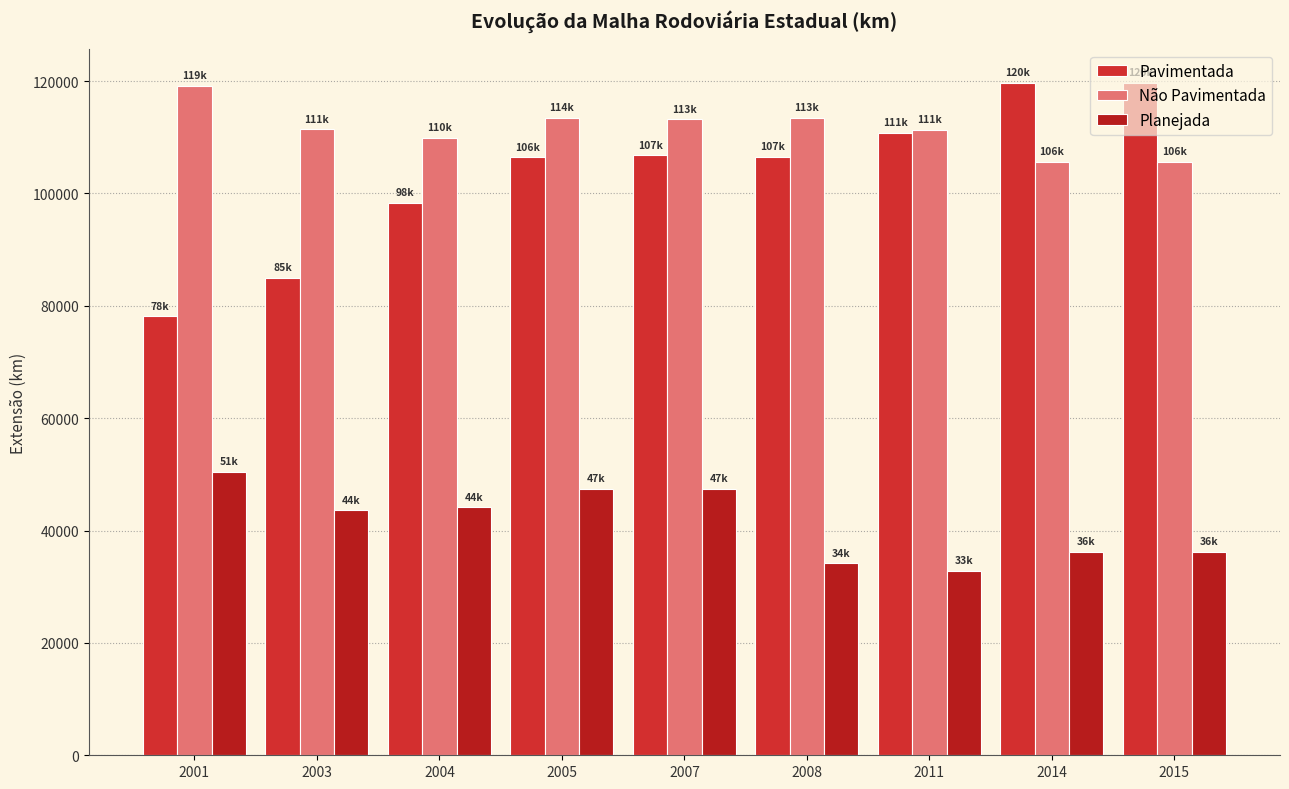

Read the Pavimentada value at 2004.

98376.5